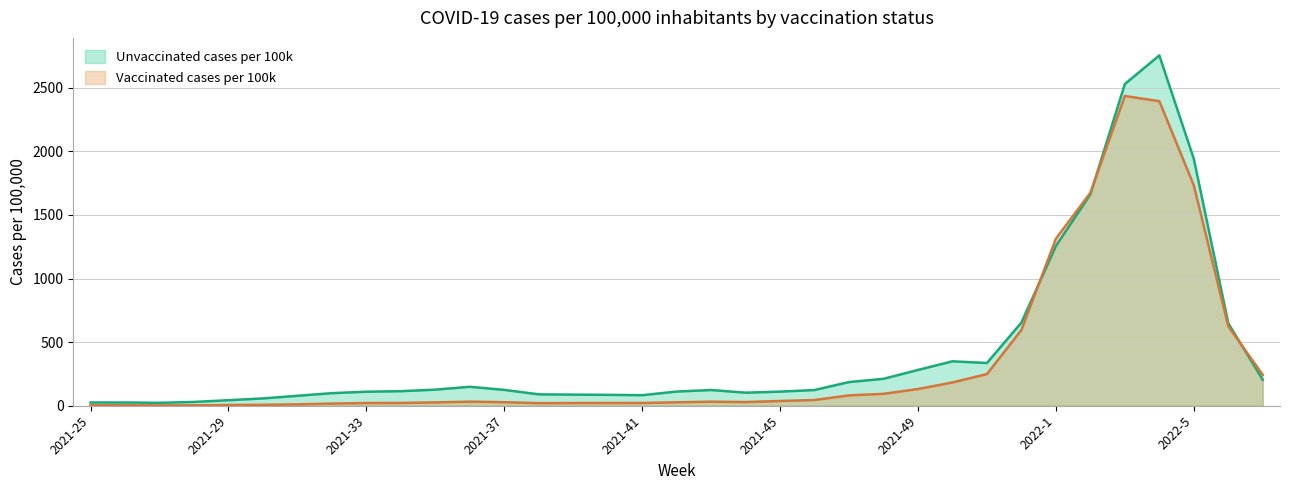

What is the total value across all series at 2021-29?

49.3